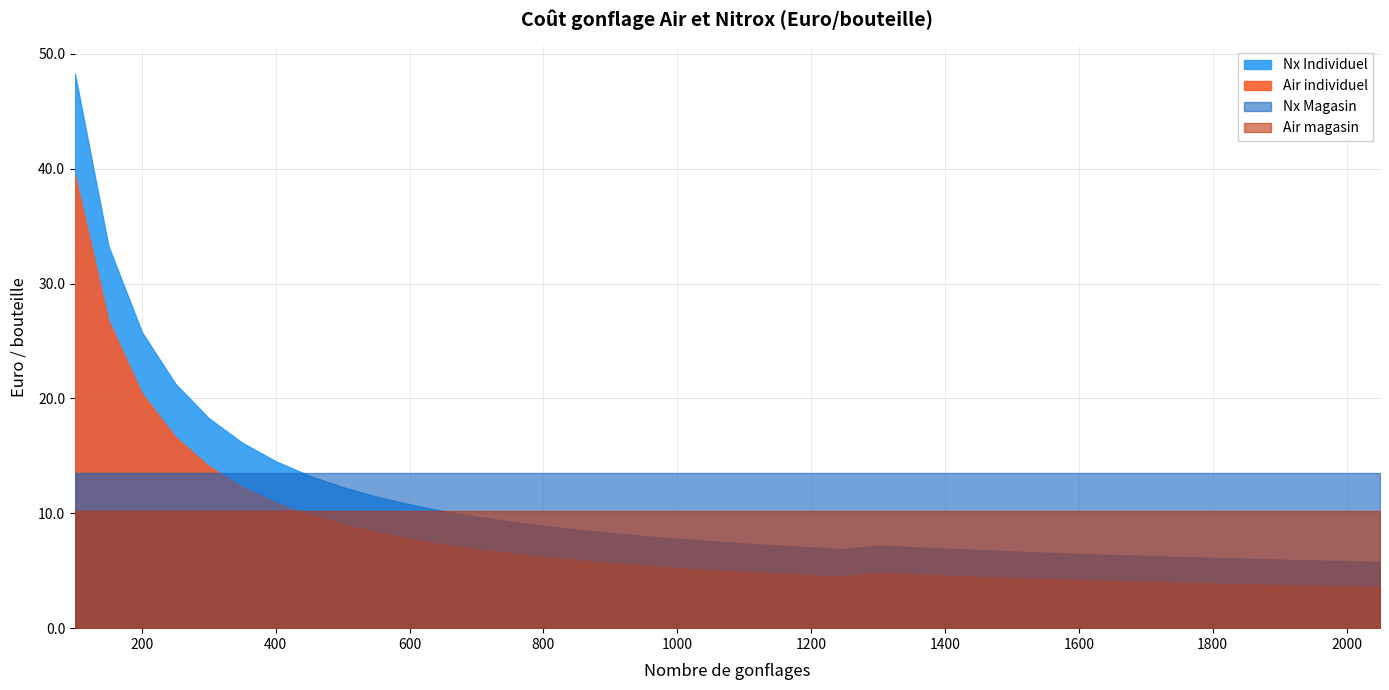

At how many categories does at least one series exceed 25?

3